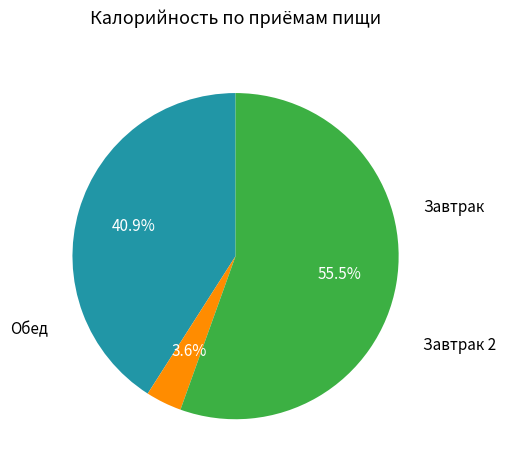

Is there a majority slice in this chart?

Yes